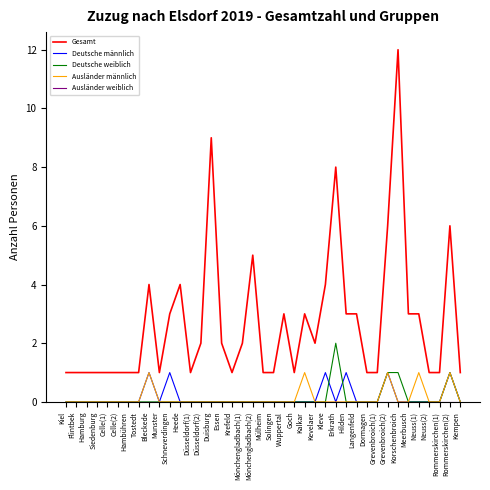

What is the sum of the Gesamt values at Kiel and Rommerskirchen(2)?

7